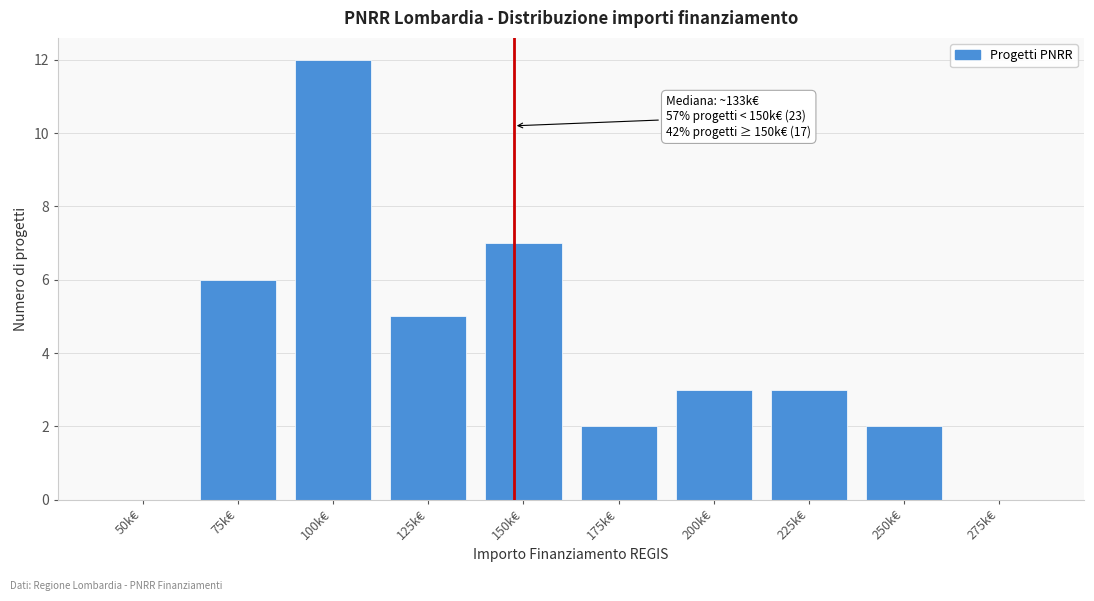

Reading right to left, transcribe all the data shown in this chart.

275k€=0	250k€=2	225k€=3	200k€=3	175k€=2	150k€=7	125k€=5	100k€=12	75k€=6	50k€=0